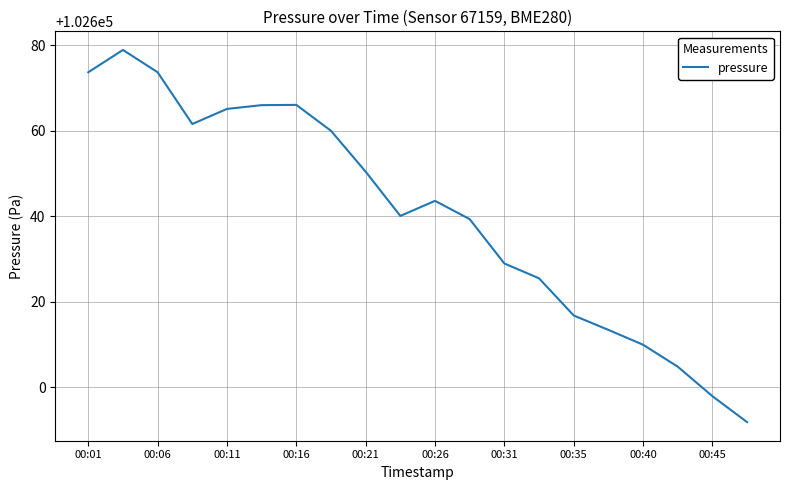

What is the maximum value shown in the chart?

102678.9